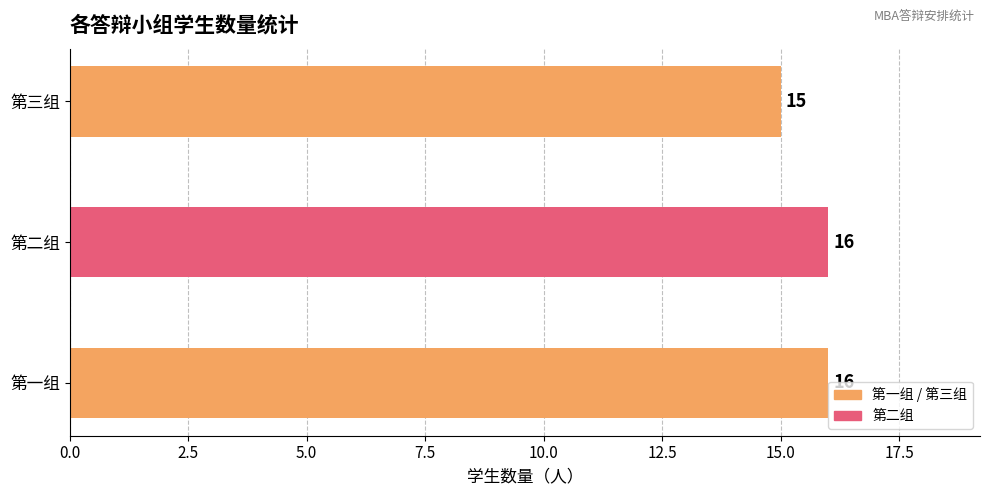

Is it true that the value at 第三组 is 3?

False